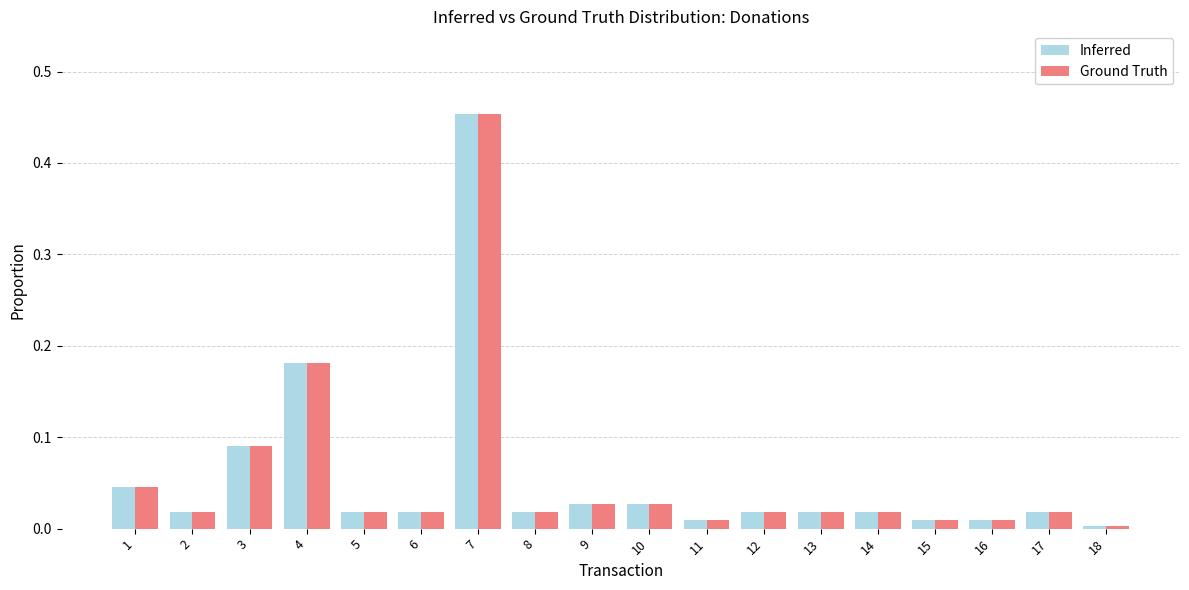

At which category is the sum across all series the highest?

7